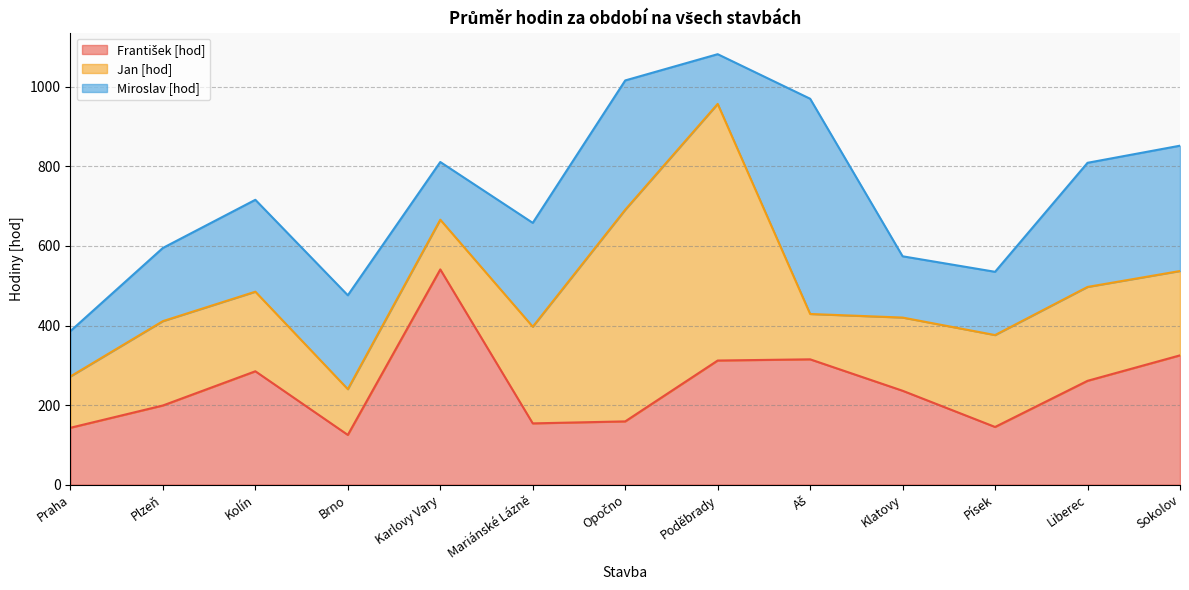

Which category has the lowest value in the František [hod] series?

Brno